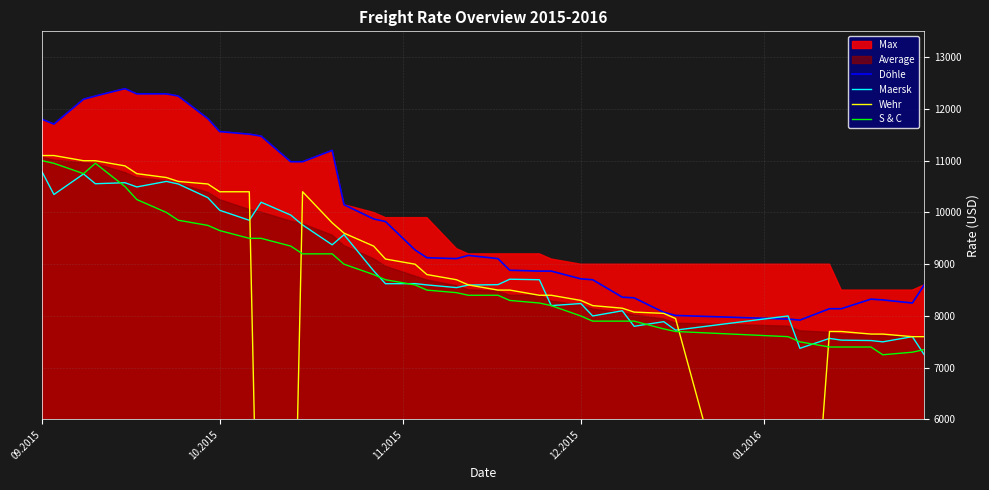

What is the difference between the second highest and minimum values in the S & C series?

3700